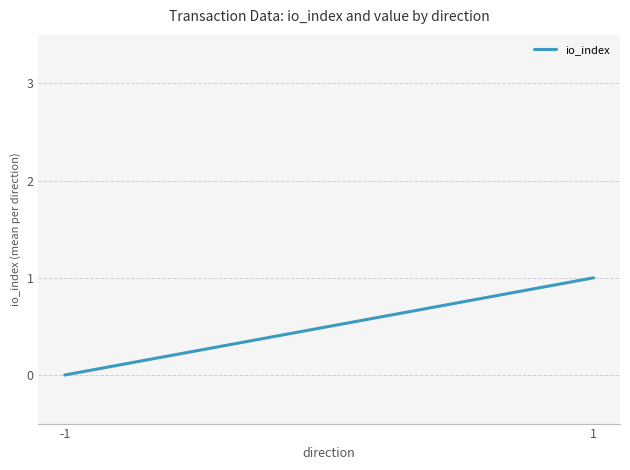

The value at -1 is 0. True or false?

True